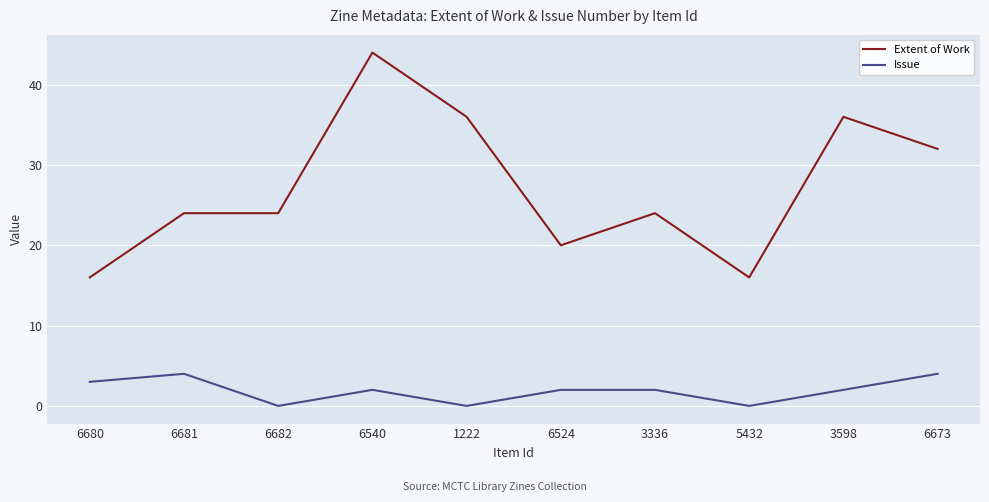

What are all the series names shown in the legend?

Extent of Work, Issue